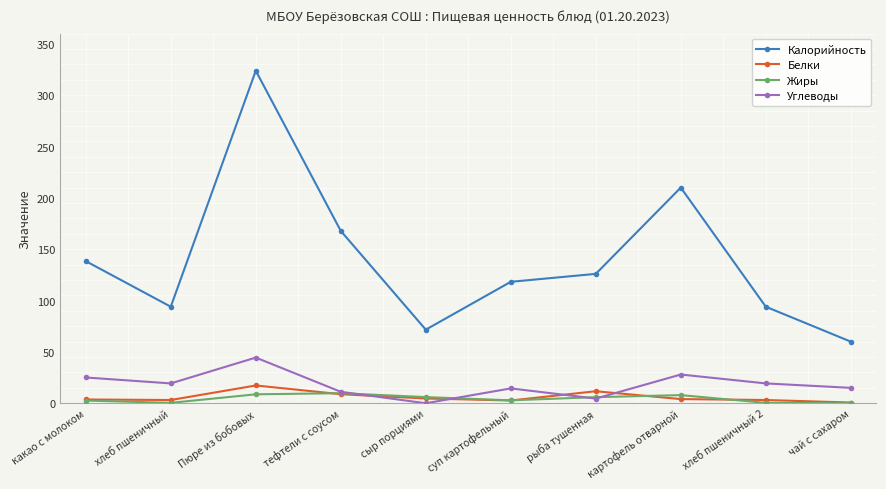

True or false: Калорийность and Углеводы intersect in this chart.

False